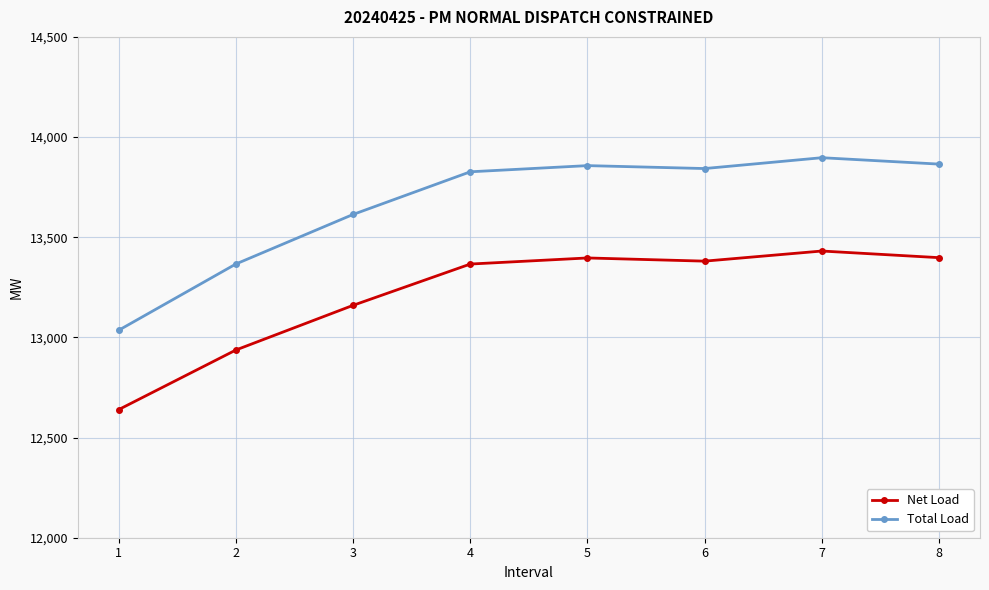

Is the value of Total Load at 3 greater than the value of Net Load at 8?

Yes